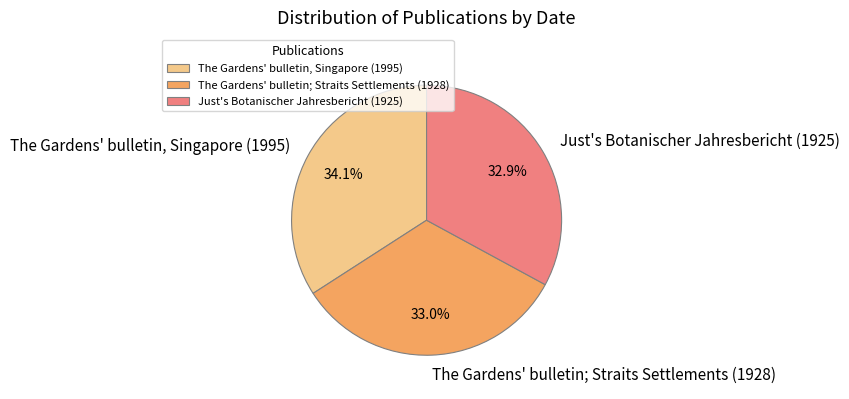

Which has a higher value, The Gardens' bulletin, Singapore (1995) or The Gardens' bulletin; Straits Settlements (1928)?

The Gardens' bulletin, Singapore (1995)